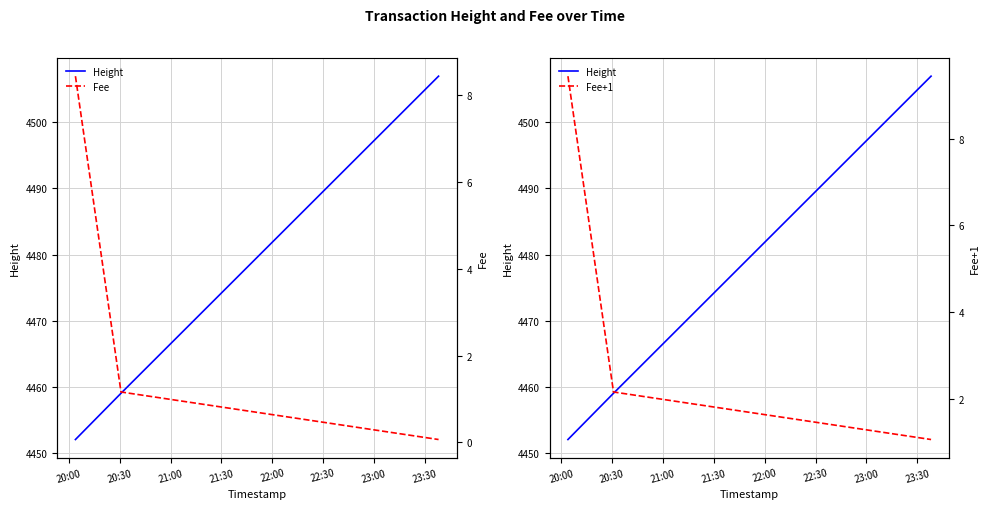

At which label does Height first exceed 4459?

21:00